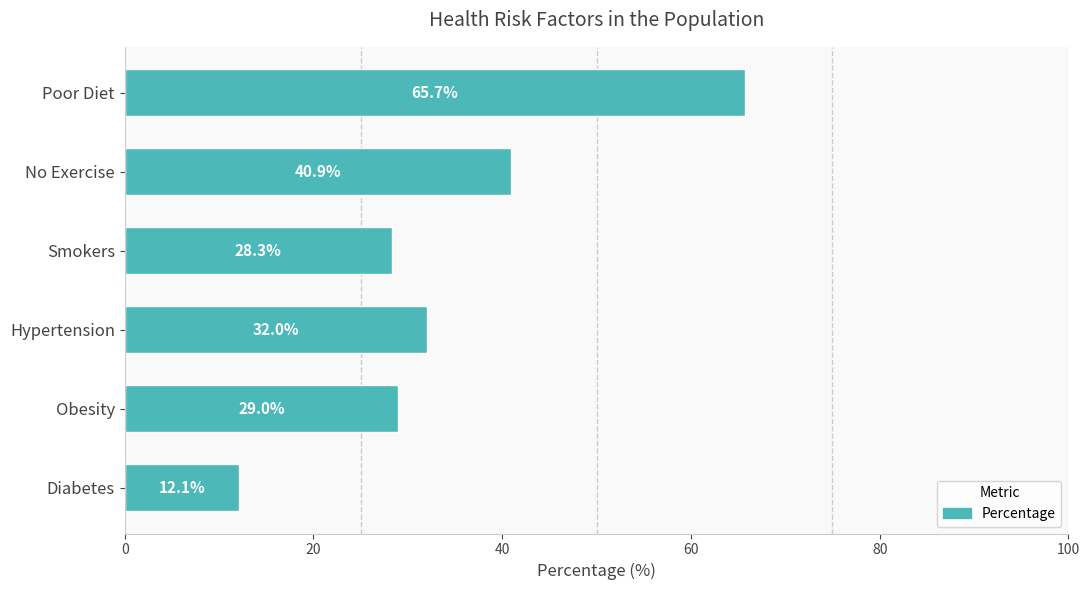

The value at Obesity is 49.9. True or false?

False